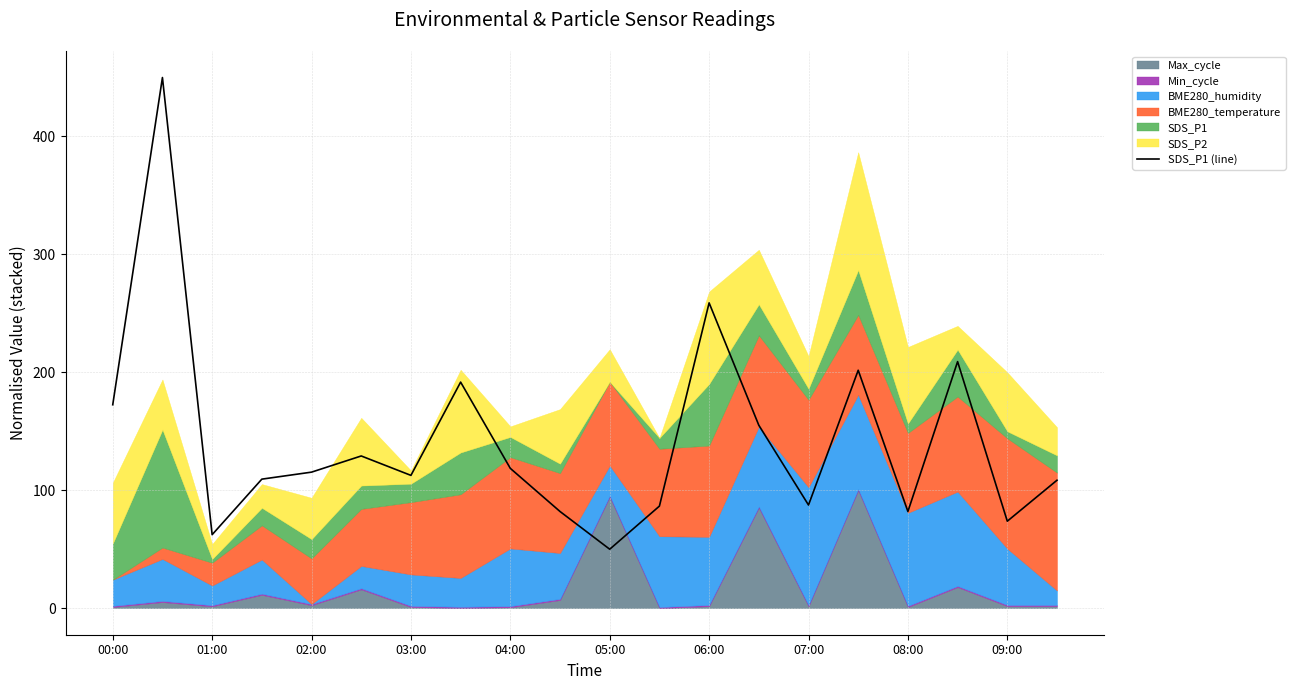

Reading left to right, extract all data points from this chart.

172.5	450.0	62.3	109.4	115.4	129.1	112.6	191.7	118.6	82.0	50.0	86.6	258.9	155.1	87.5	201.8	82.0	209.1	73.8	108.5